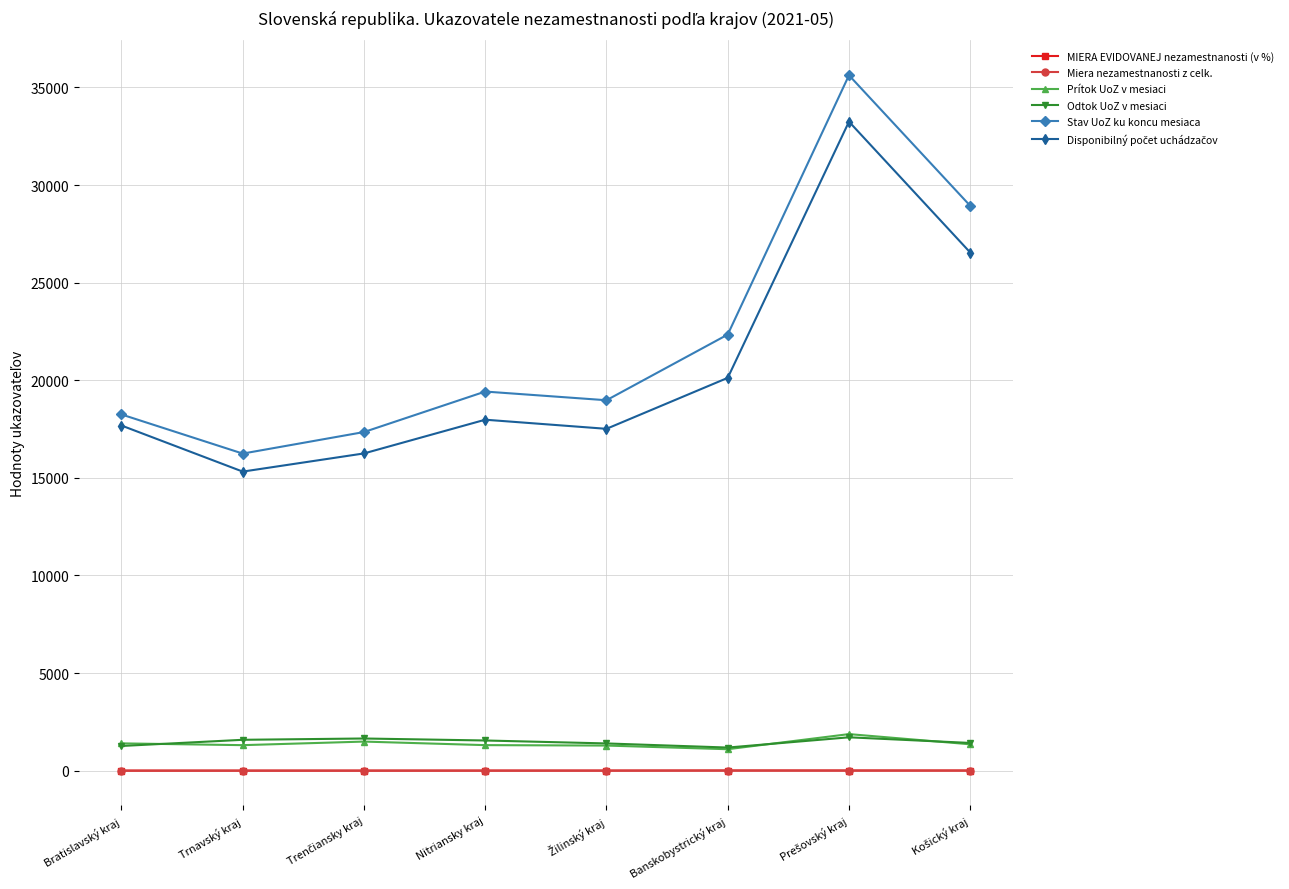

Which series has the largest range (max minus min)?

Stav UoZ ku koncu mesiaca